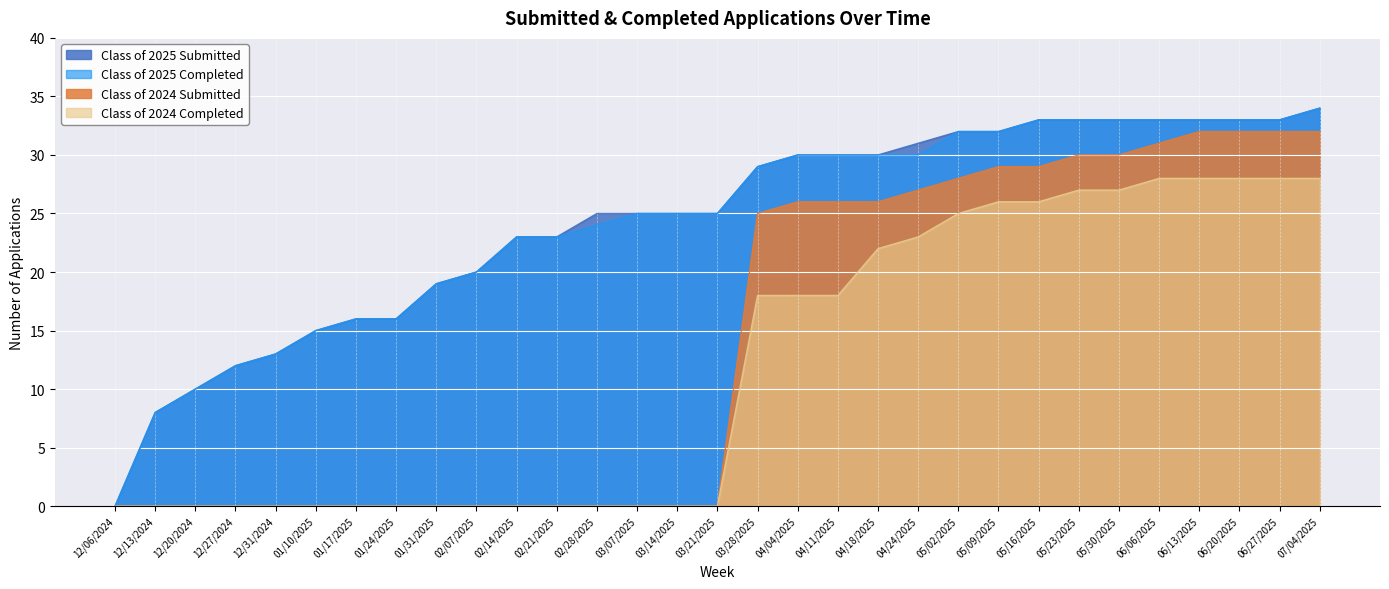

Reading right to left, what are all the values shown in this chart?

Class of 2025 Submitted: 34	33	33	33	33	33	33	33	32	32	31	30	30	30	29	25	25	25	25	23	23	20	19	16	16	15	13	12	10	8	0
Class of 2025 Completed: 34	33	33	33	33	33	33	33	32	32	30	30	30	30	29	25	25	25	24	23	23	20	19	16	16	15	13	12	10	8	0
Class of 2024 Submitted: 32	32	32	32	31	30	30	29	29	28	27	26	26	26	25	0	0	0	0	0	0	0	0	0	0	0	0	0	0	0	0
Class of 2024 Completed: 28	28	28	28	28	27	27	26	26	25	23	22	18	18	18	0	0	0	0	0	0	0	0	0	0	0	0	0	0	0	0